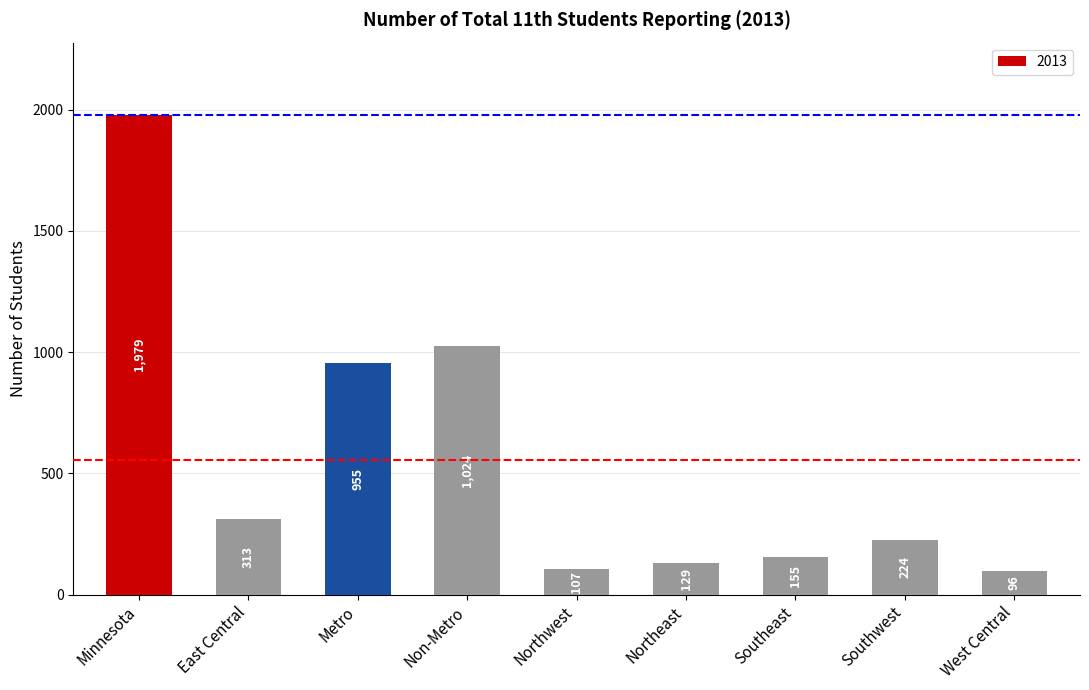

What position from the right is Minnesota?

9